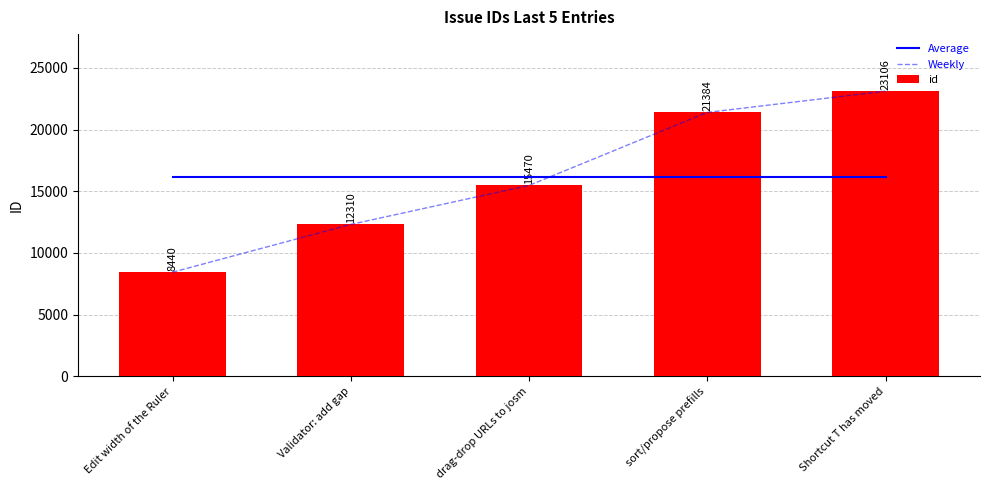

What is the difference between the highest and lowest values at Shortcut T has moved?

6964